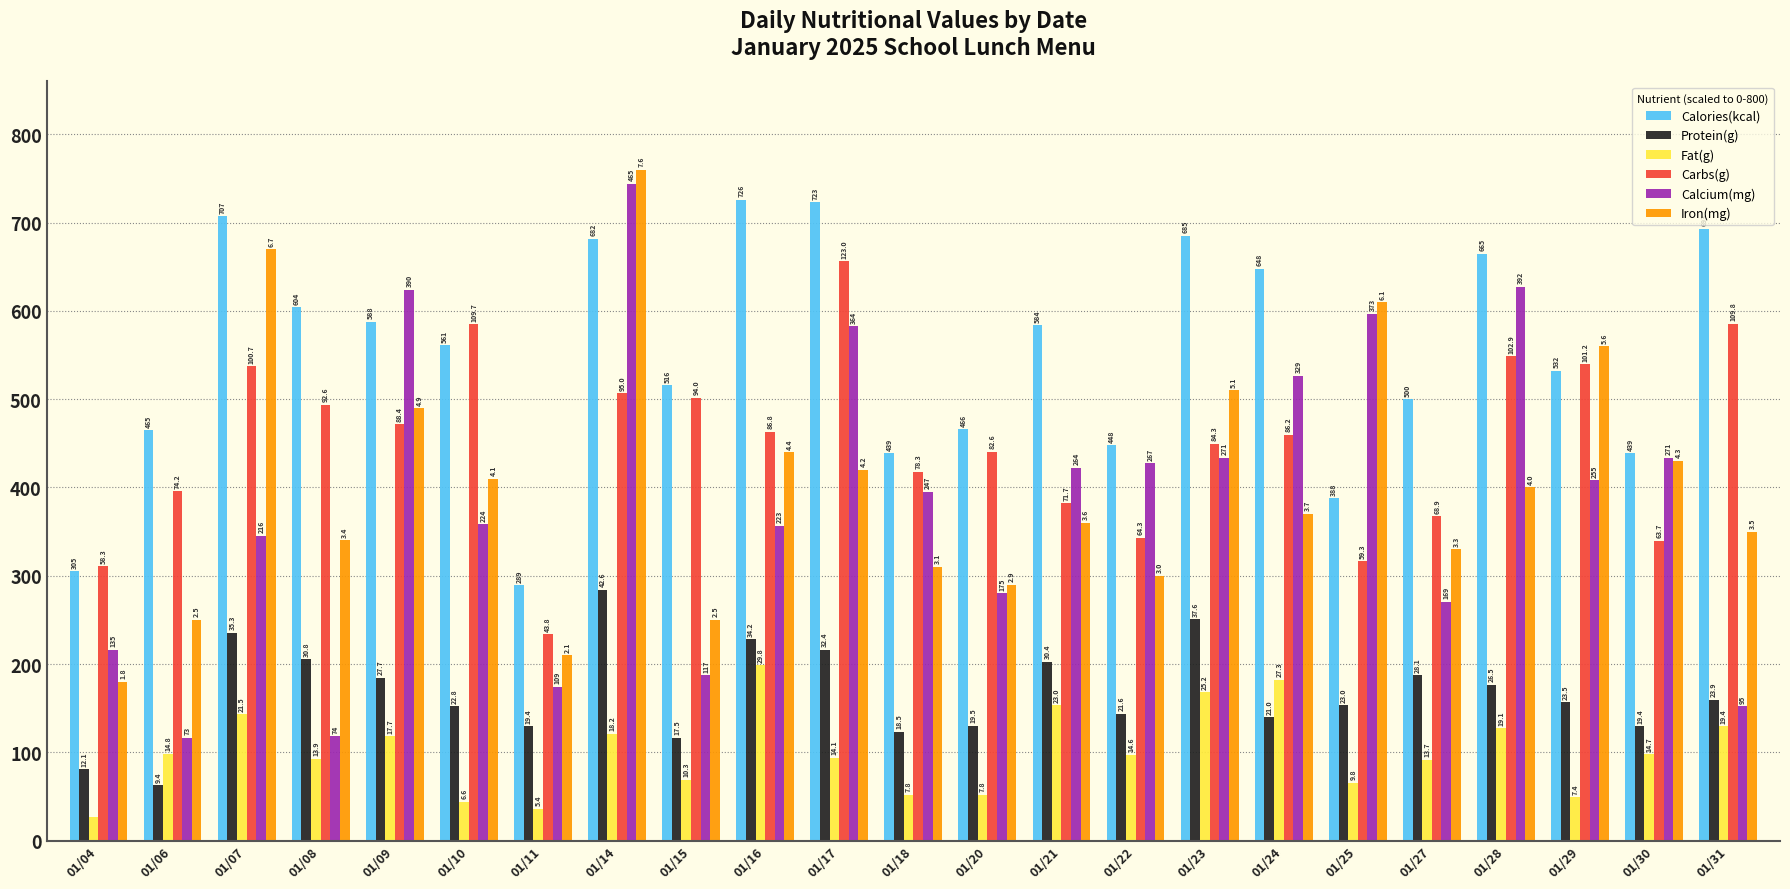

What is the sum of the Calcium(mg) values at 01/22 and 01/23?

860.8